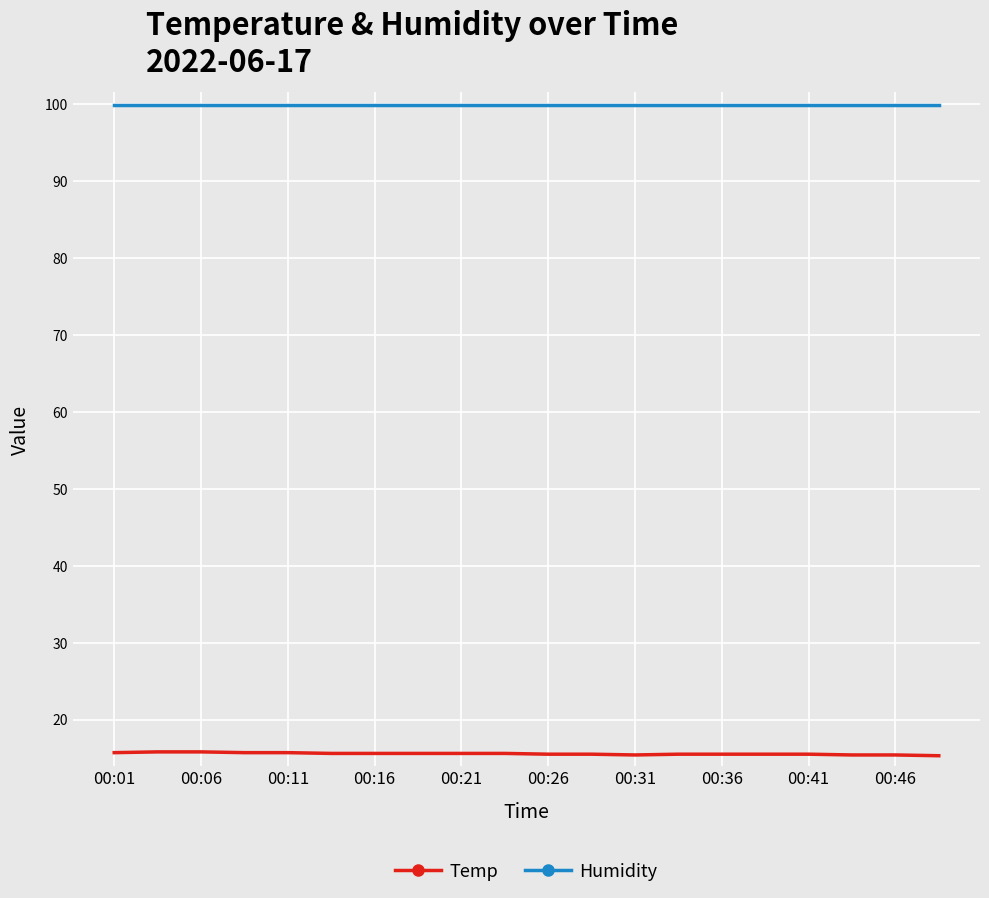

What is the highest value of the Temp series?

15.8